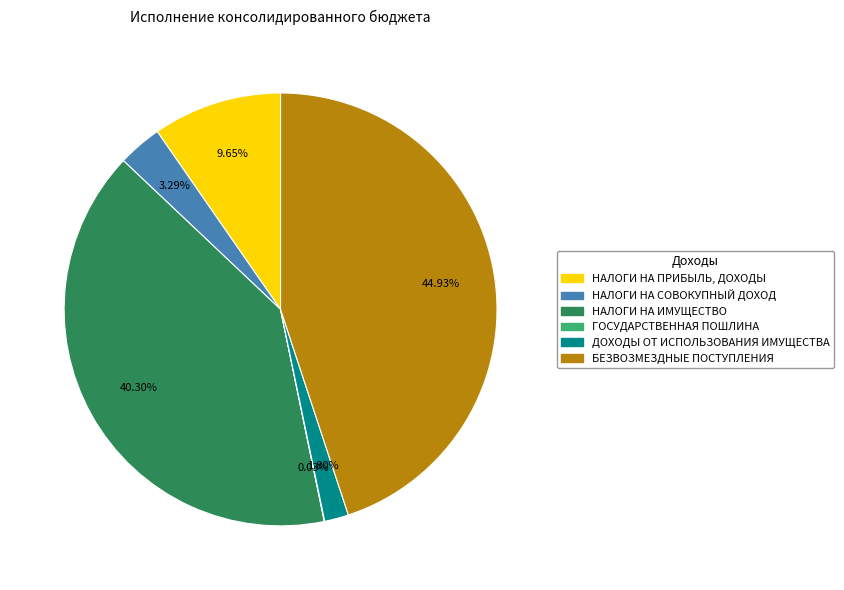

Which category has the biggest portion of the pie?

БЕЗВОЗМЕЗДНЫЕ ПОСТУПЛЕНИЯ